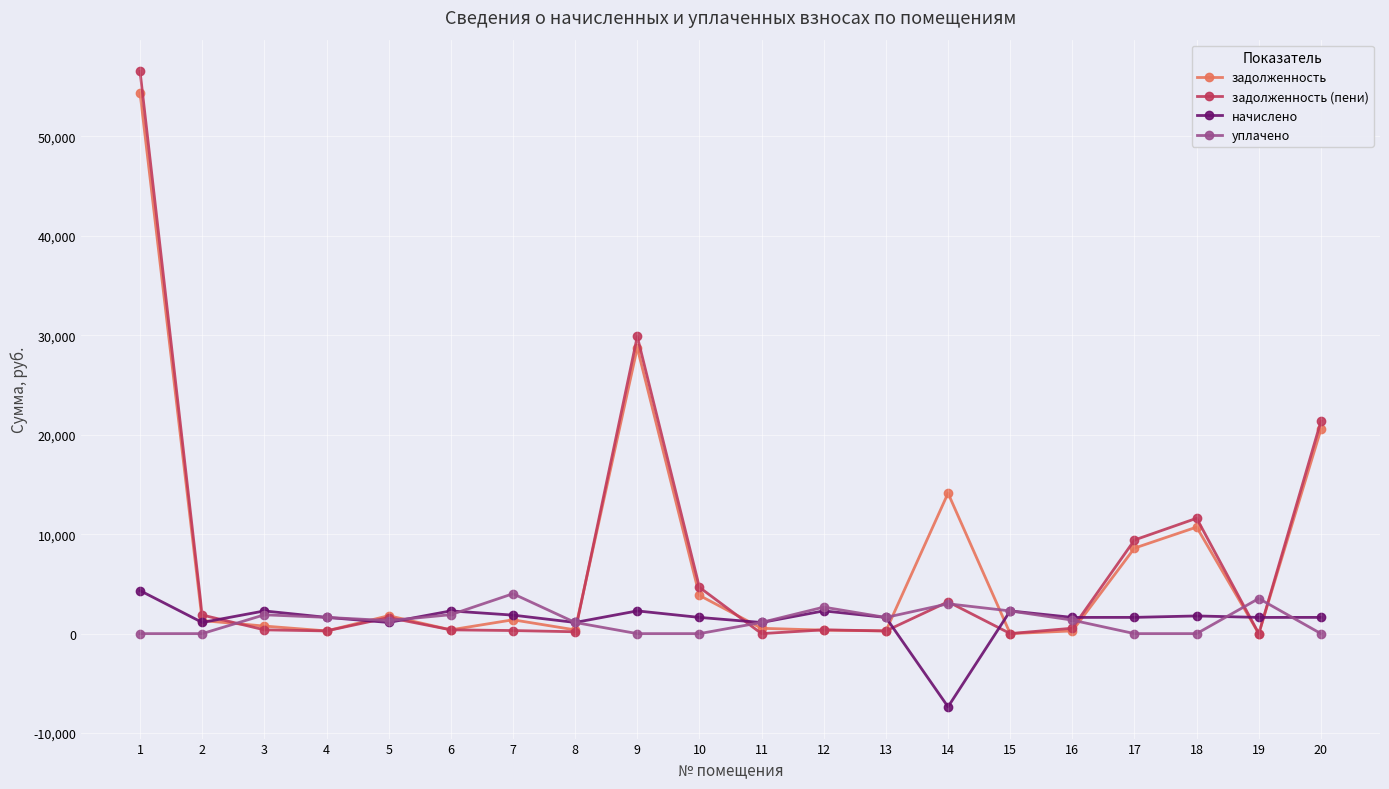

Which series has the largest range (max minus min)?

задолженность (пени)